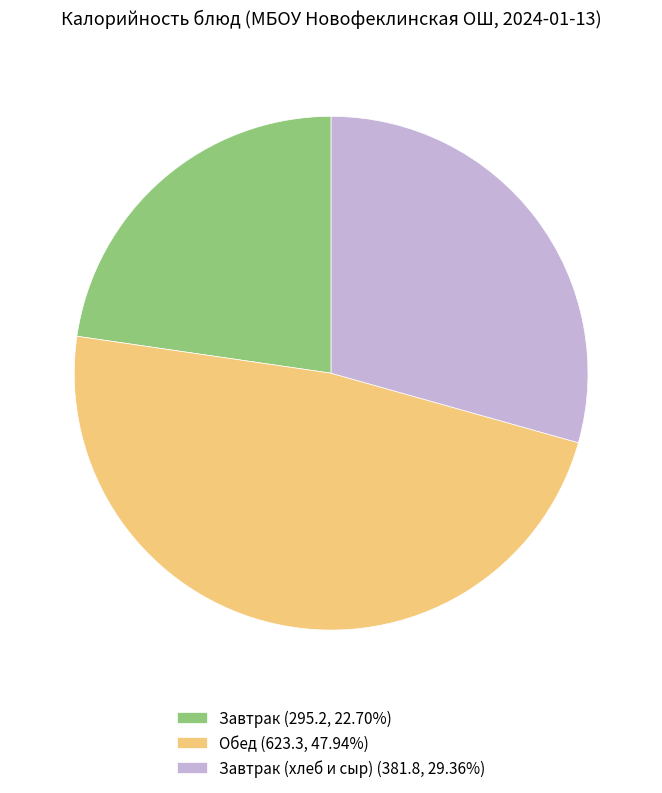

What is the ratio of the value at Завтрак (хлеб и сыр) (381.8, 29.36%) to the value at Завтрак (295.2, 22.70%)?

1.3